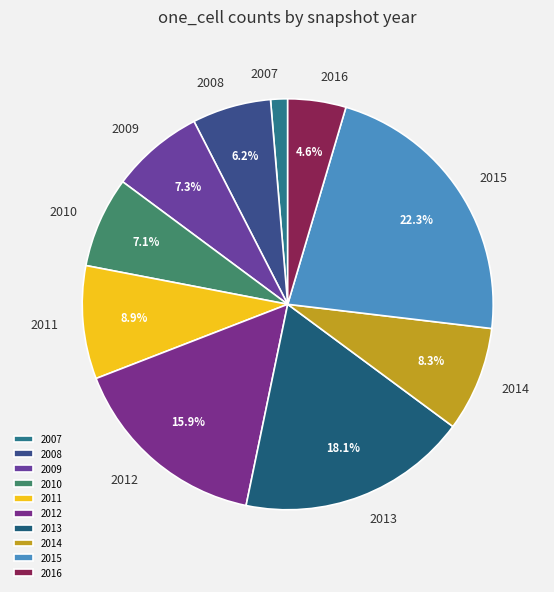

What is the smallest slice in the pie chart?

2007